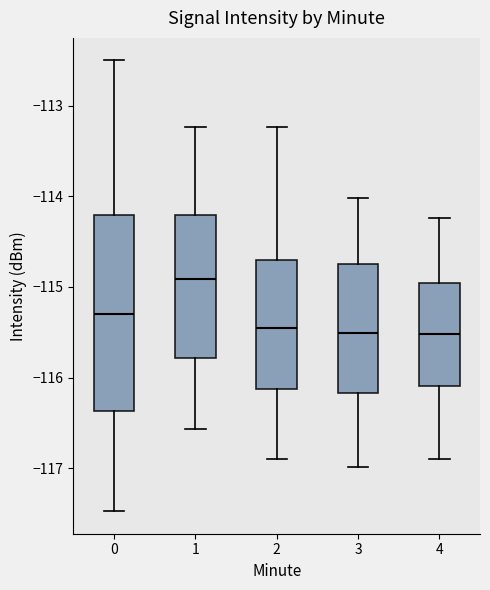

Which box has the highest median line?

1